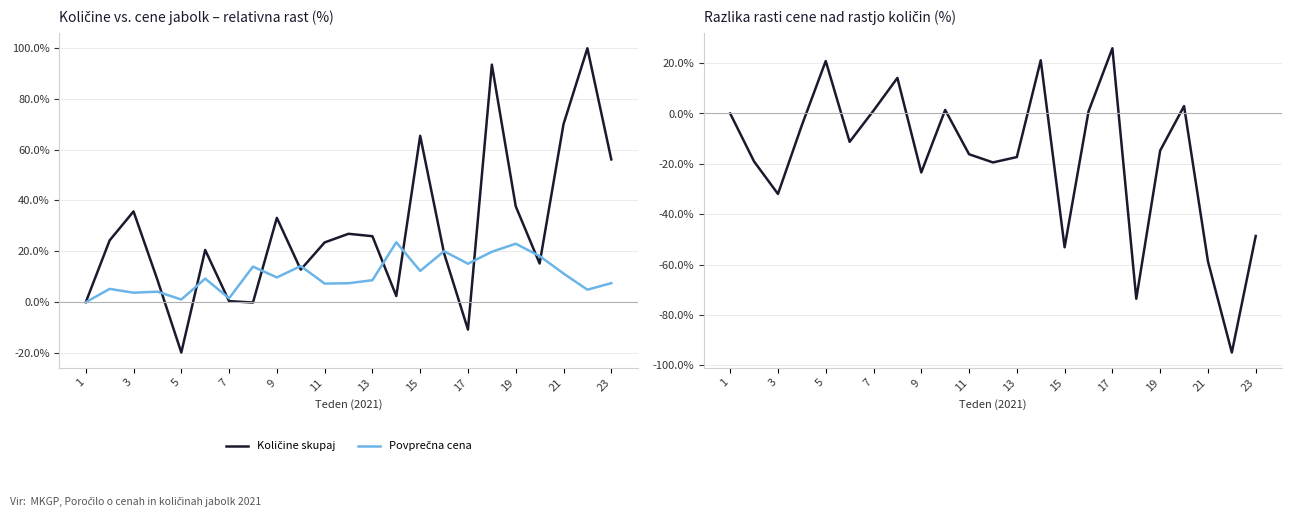

What is the value of the Količine skupaj point at the 8th from the left?

-0.1